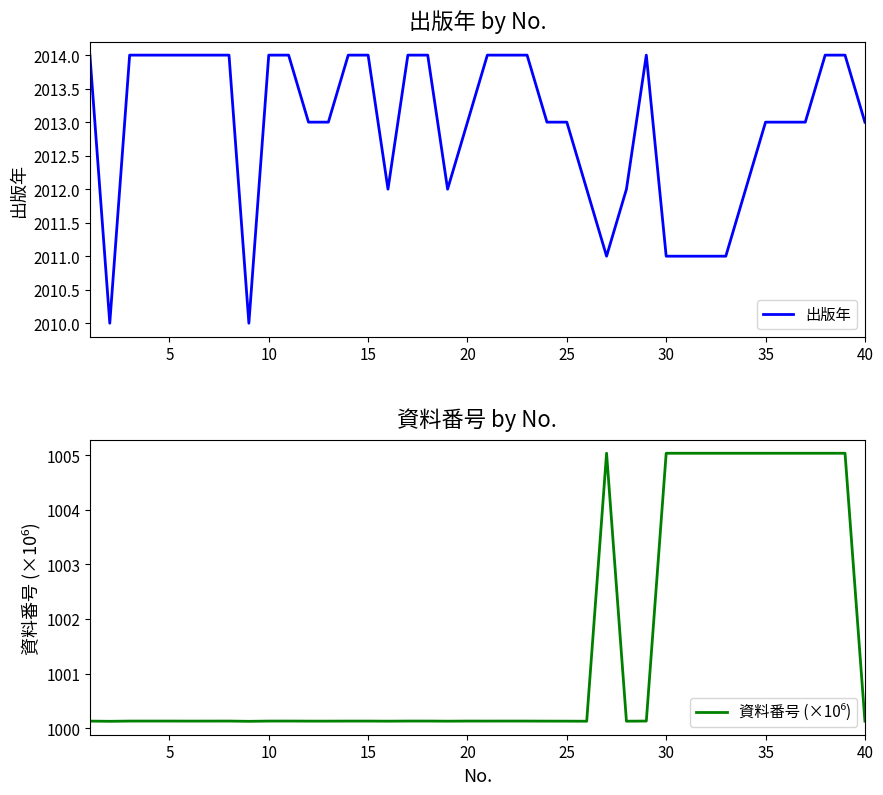

The 出版年 series shows 2013 at 25. True or false?

True